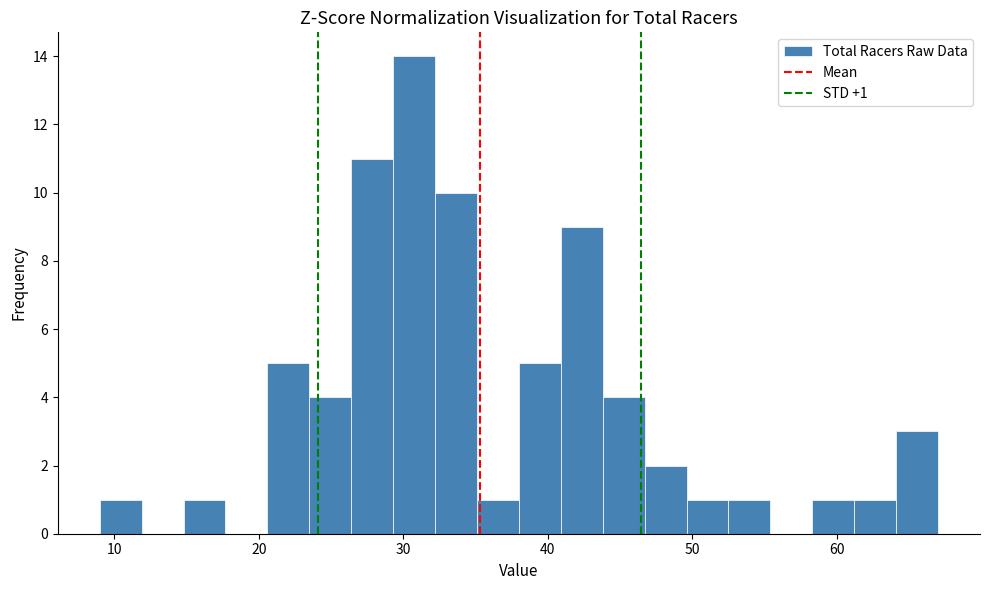

Read against the x-axis, roughly where is the centre of the tallest bar?

31